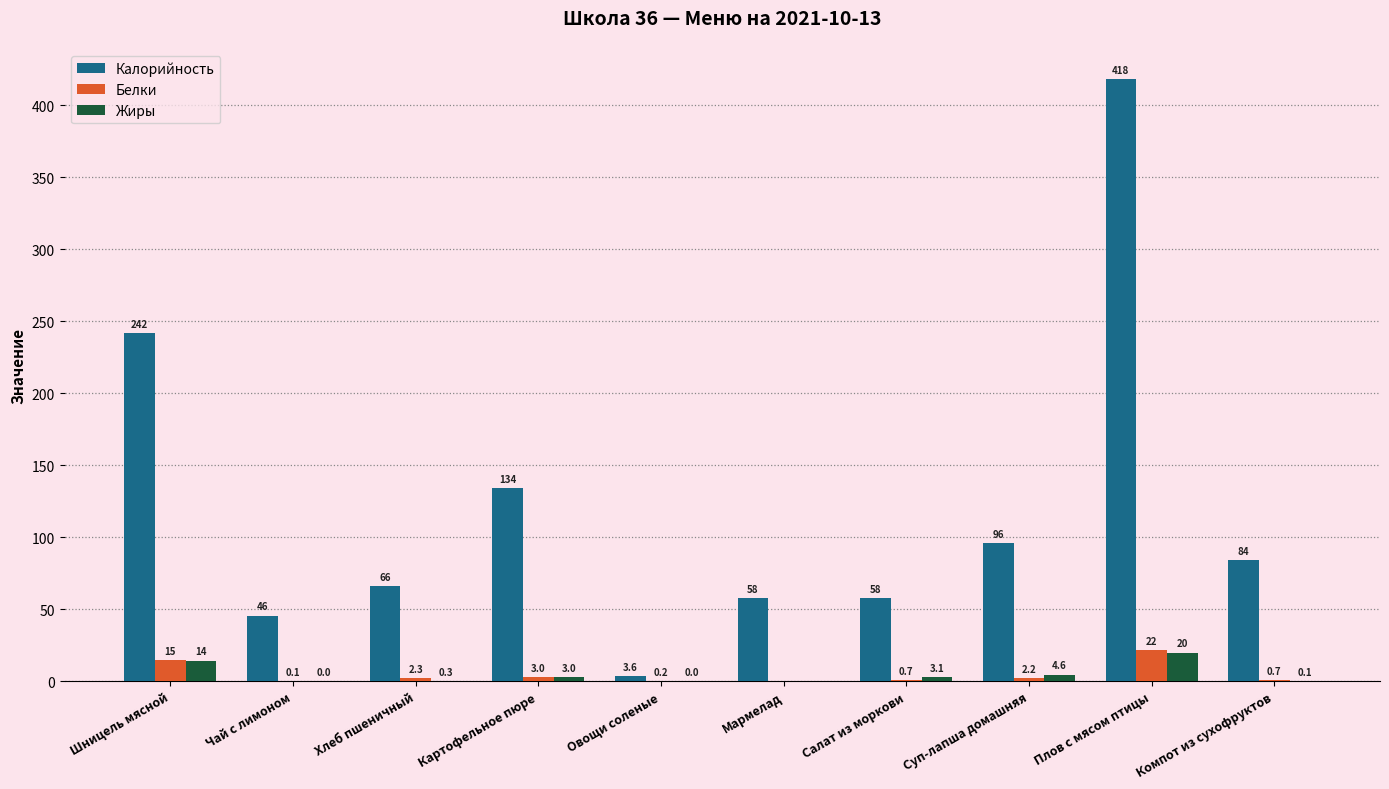

Is the value of Белки at Суп-лапша домашняя greater than the value of Калорийность at Хлеб пшеничный?

No